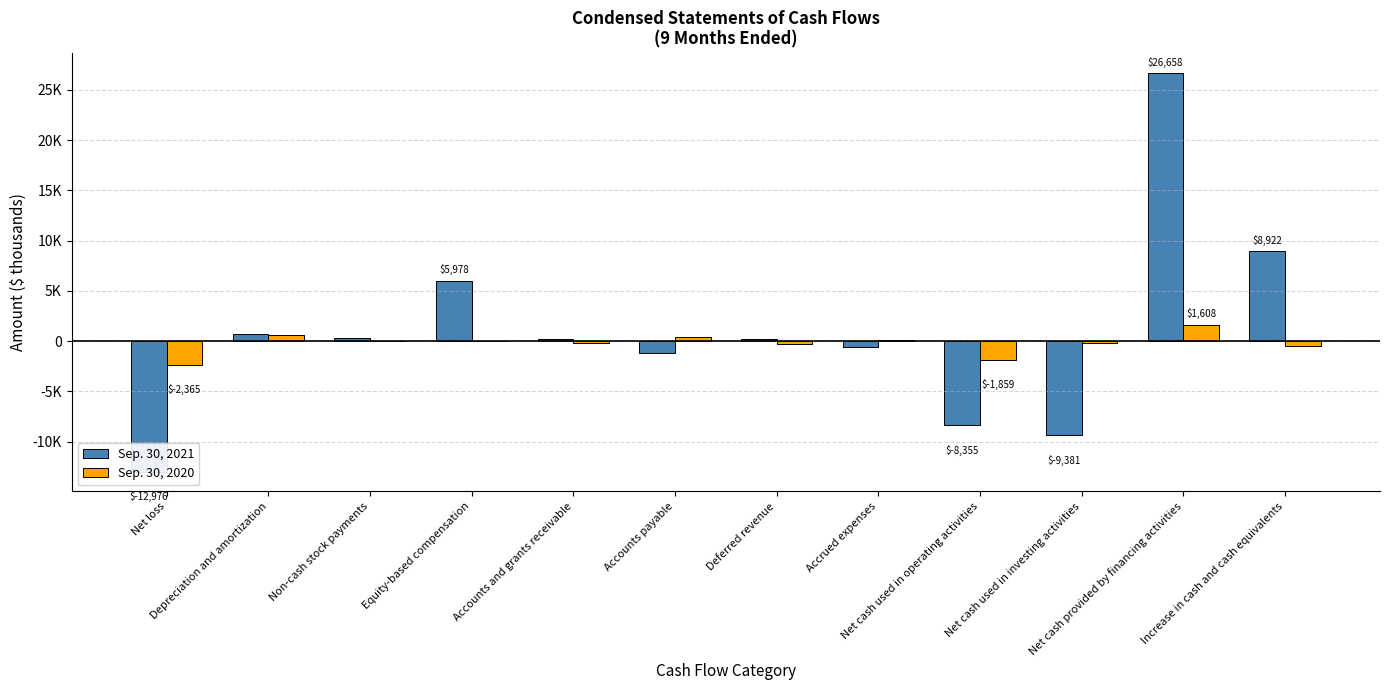

The value of Sep. 30, 2020 at Net cash used in investing activities is -299. True or false?

False